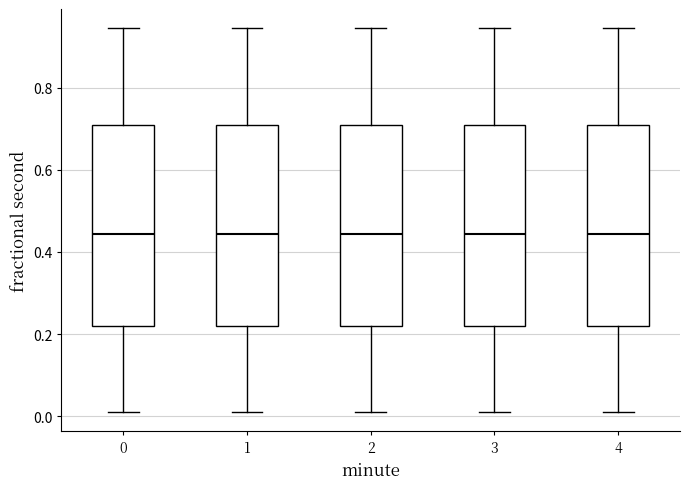

Reading left to right, transcribe this box plot: for each box, give where its median line is, the range the box spans, and where its two whiskers end, as read against the y-axis. The values are not printed on the chart, so give them approximately, as read against the axis.

0: median 0.44, box 0.22 to 0.70, whiskers 0.02 to 0.94
1: median 0.44, box 0.22 to 0.70, whiskers 0.02 to 0.94
2: median 0.44, box 0.22 to 0.70, whiskers 0.02 to 0.94
3: median 0.44, box 0.22 to 0.70, whiskers 0.02 to 0.94
4: median 0.44, box 0.22 to 0.70, whiskers 0.02 to 0.94